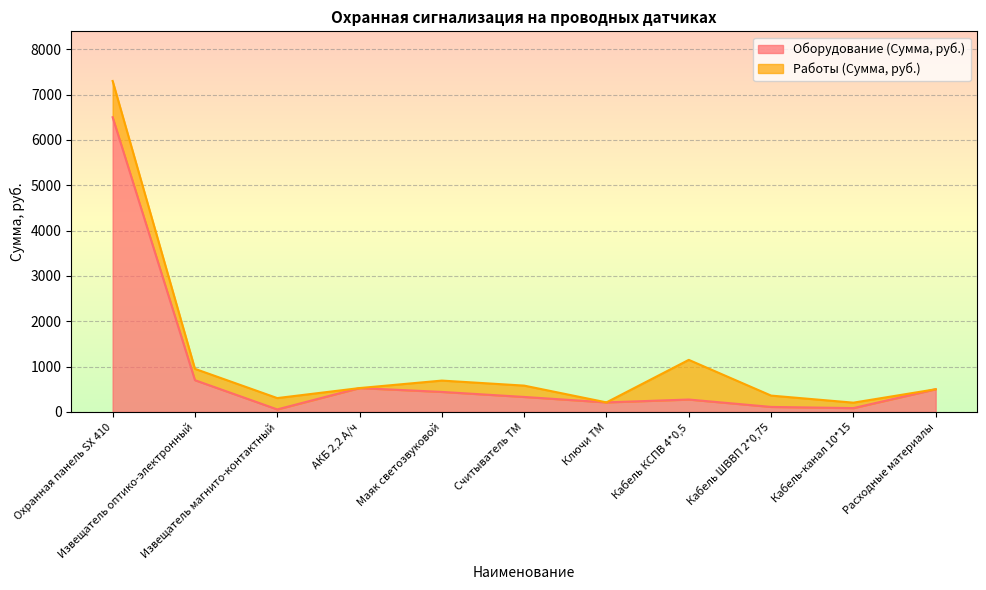

The chart shows a value of 111 at Кабель-канал 10*15. True or false?

False